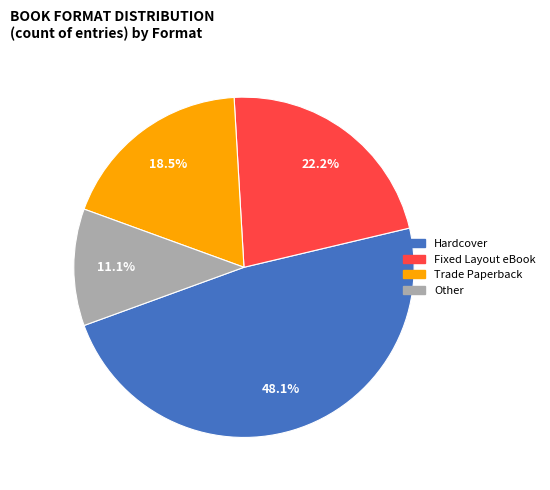

To the nearest percent, what portion does Other represent?

11%